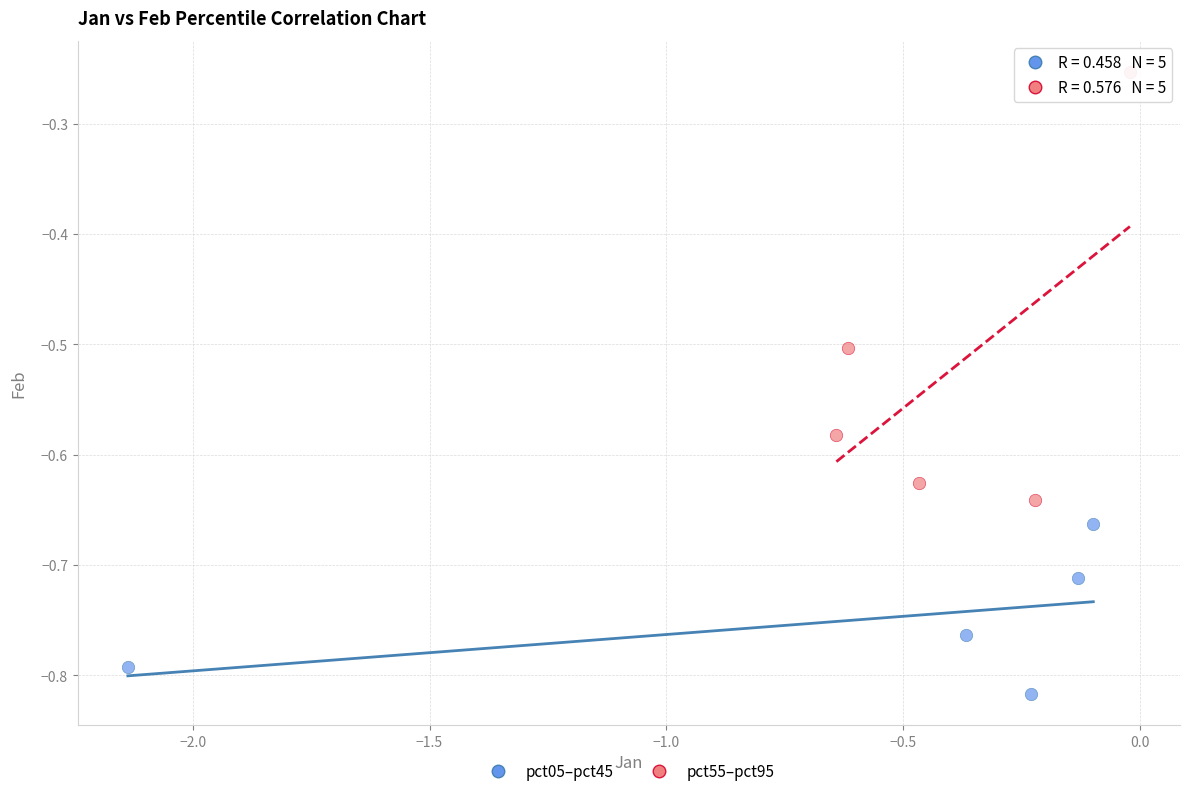

Which series has the largest Y range (max minus min)?

pct55–pct95